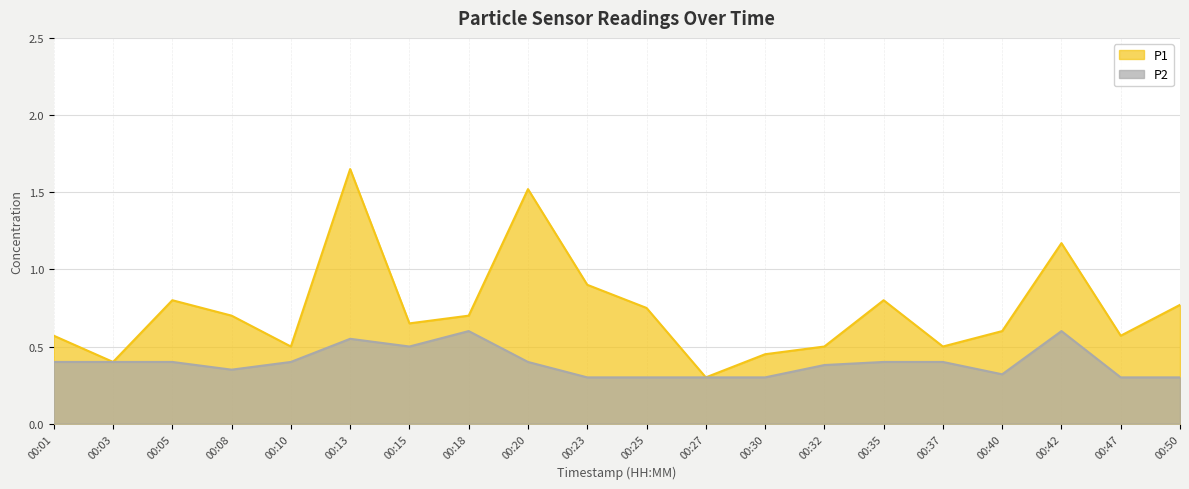

True or false: P2 and P1 cross at least once.

False